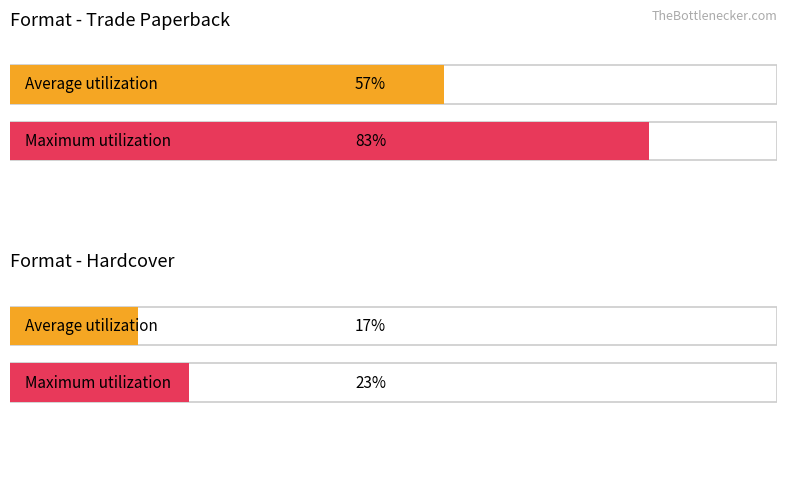

At which label is Average utilization closest to 9?

Hardcover